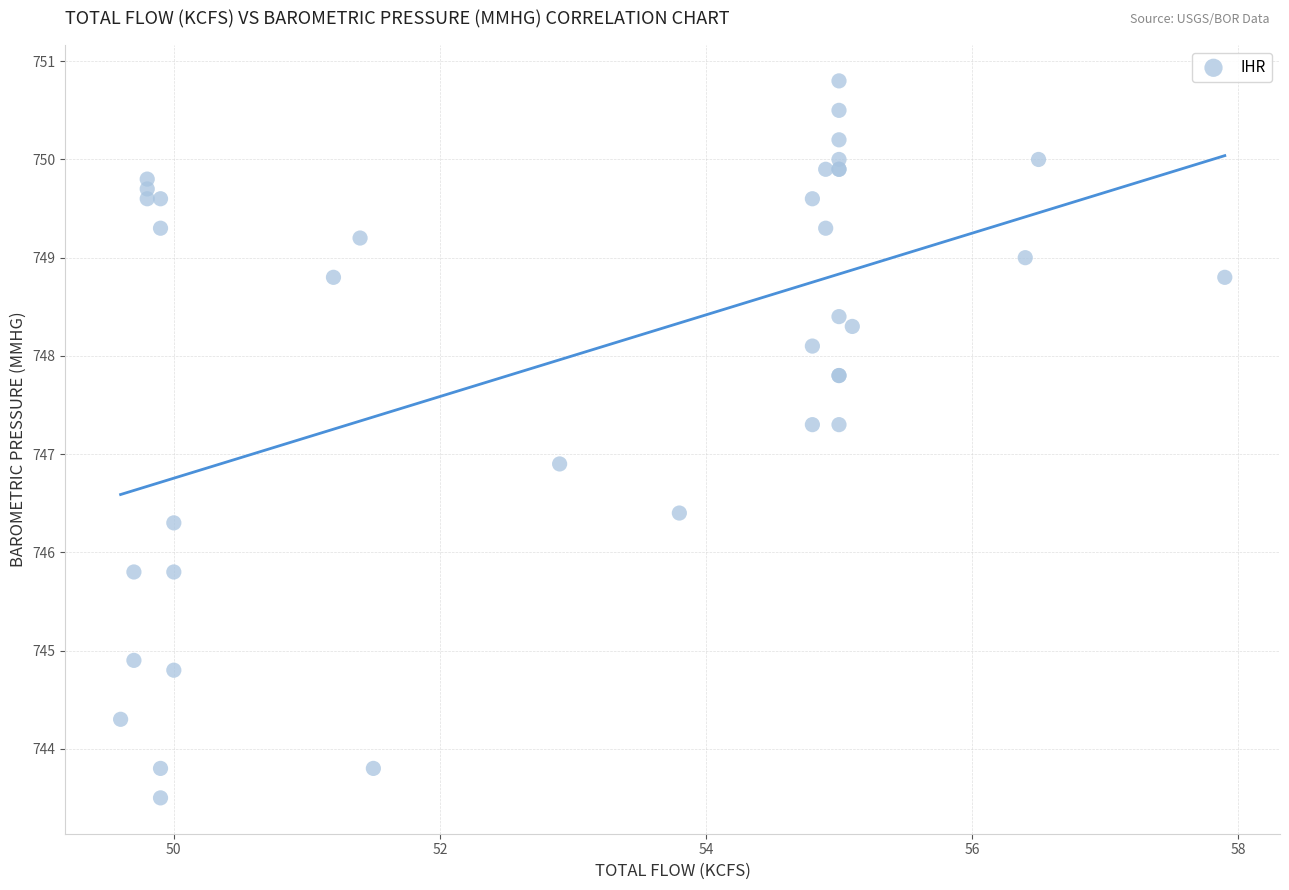

What Y value in the scatter plot is closest to 747?

746.9